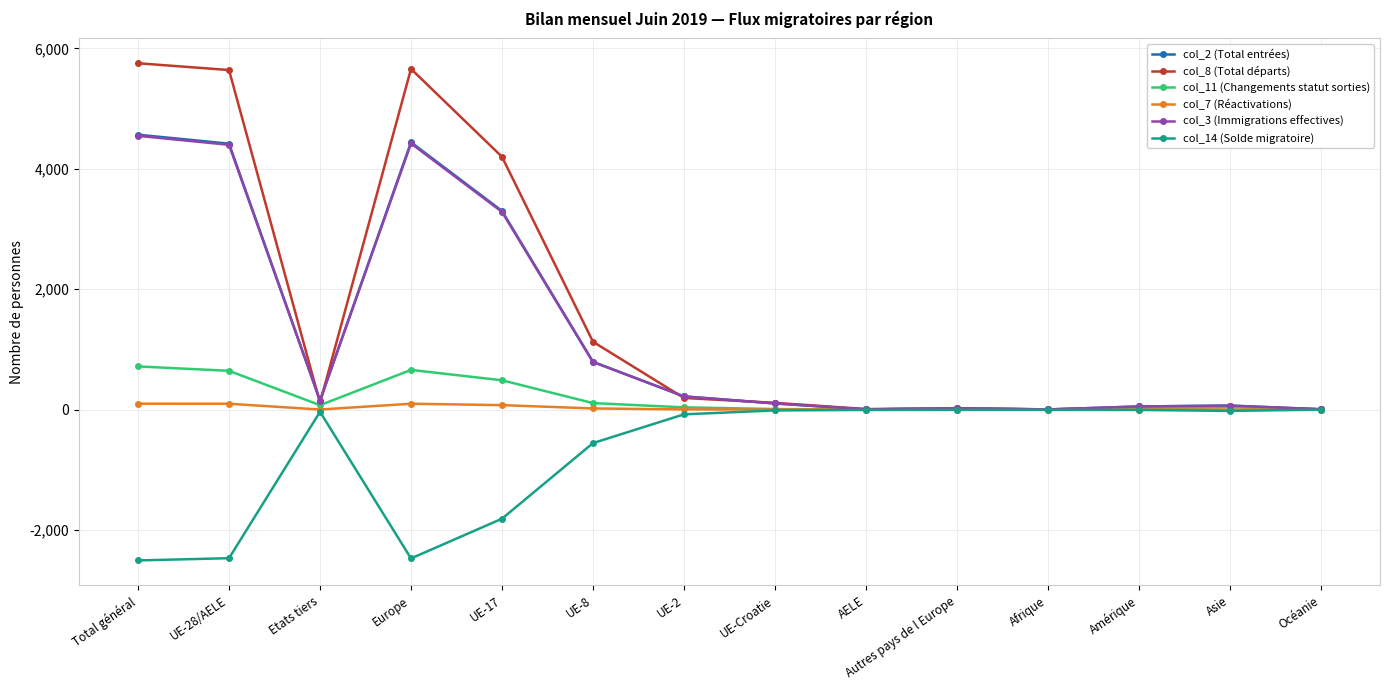

What is the difference between the maximum and second lowest values in the col_3 (Immigrations effectives) series?

4545